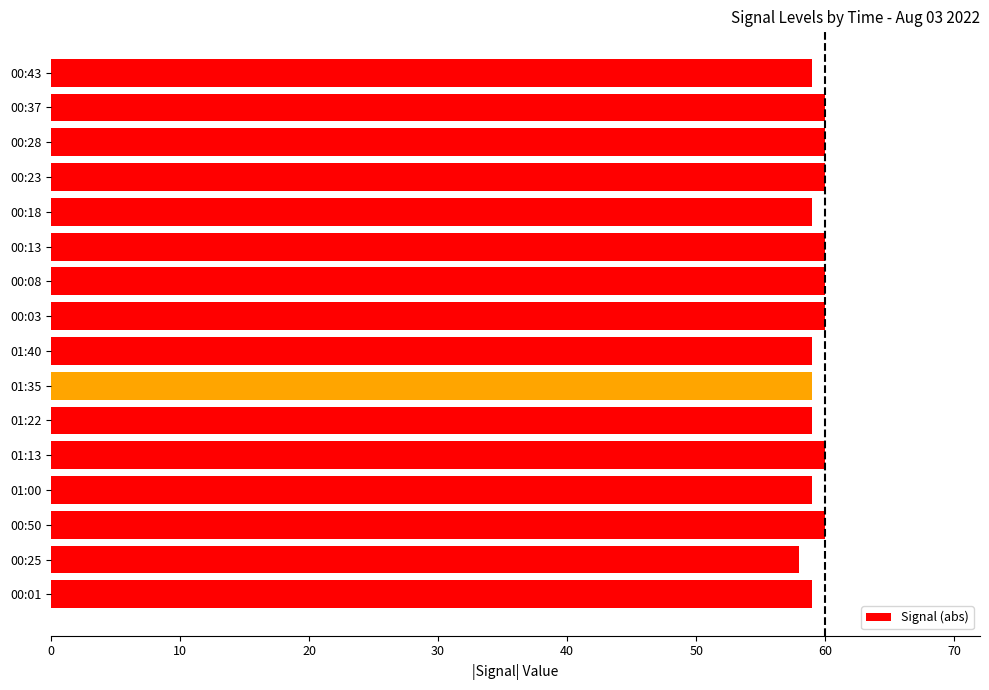

What is the approximate value at 00:13?

60